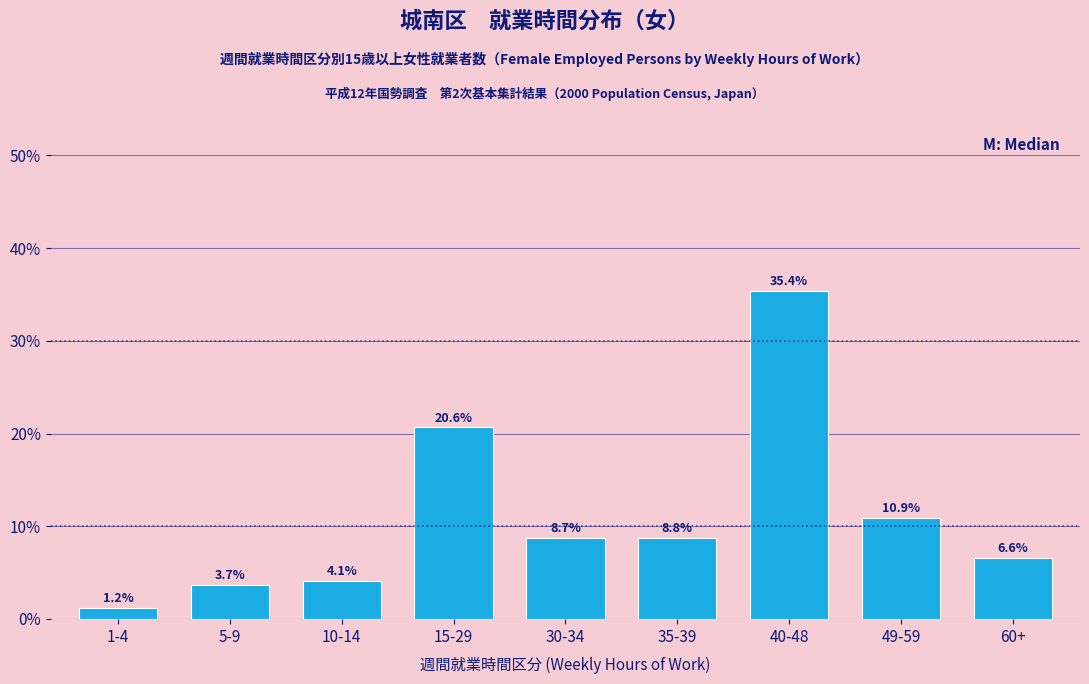

Reading left to right, transcribe all the data shown in this chart.

1-4=1.2	5-9=3.7	10-14=4.1	15-29=20.6	30-34=8.7	35-39=8.8	40-48=35.4	49-59=10.9	60+=6.6